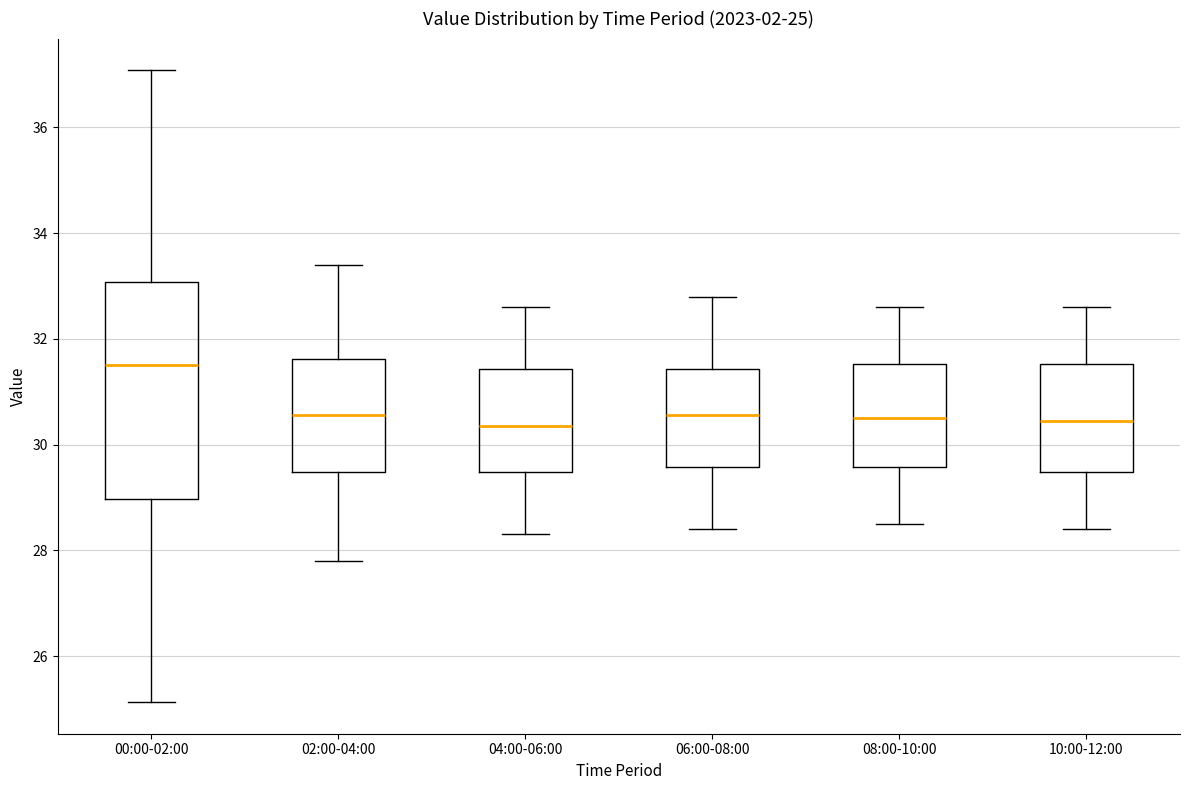

Which box is the tallest, from its lower edge to its upper edge?

00:00-02:00